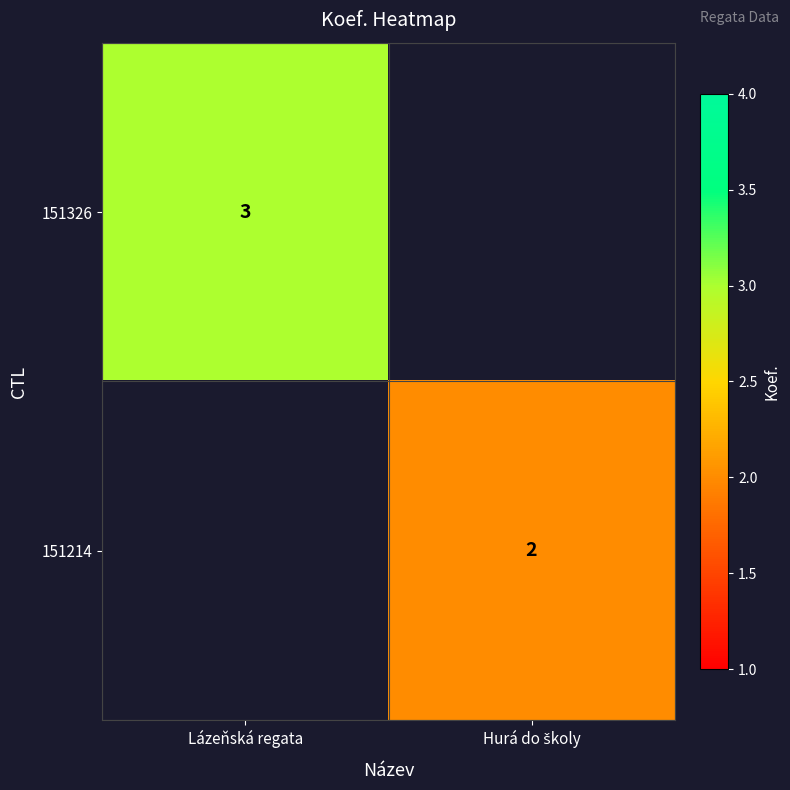

True or false: 151326 has a value of 3 at Lázeňská regata.

True